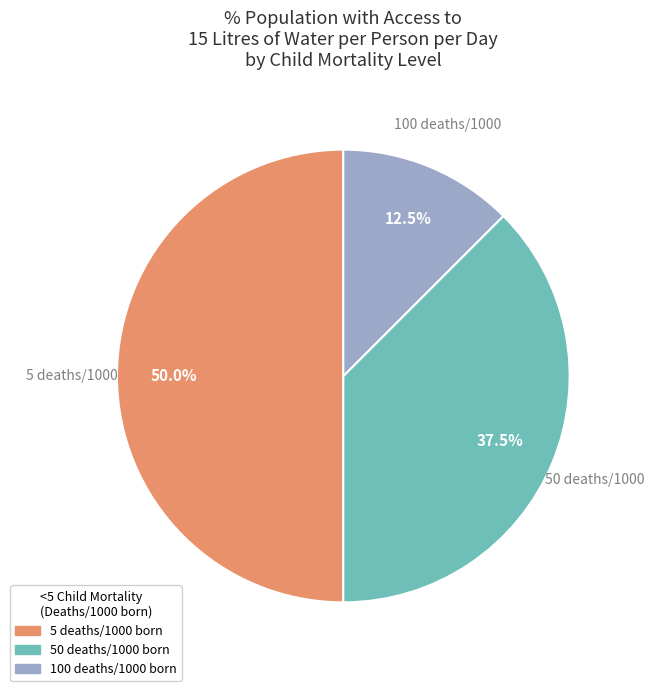

What is the largest slice in the pie chart?

5